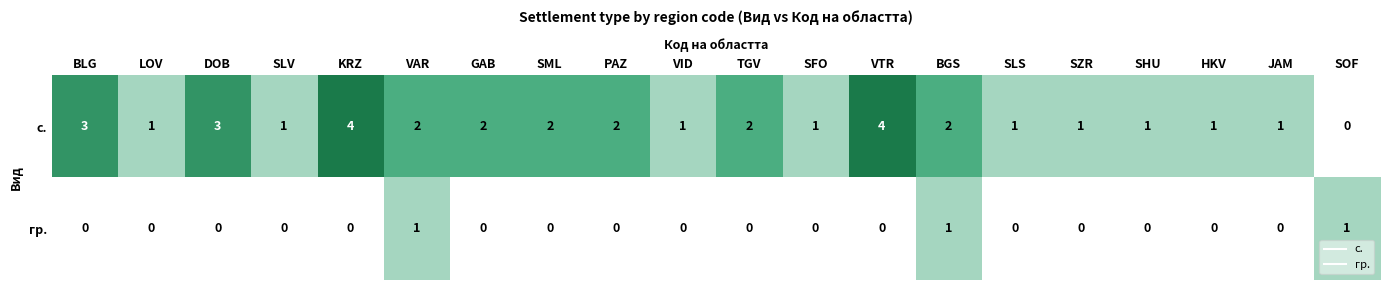

Is the value of гр. at SLS greater than the value of с. at SFO?

No